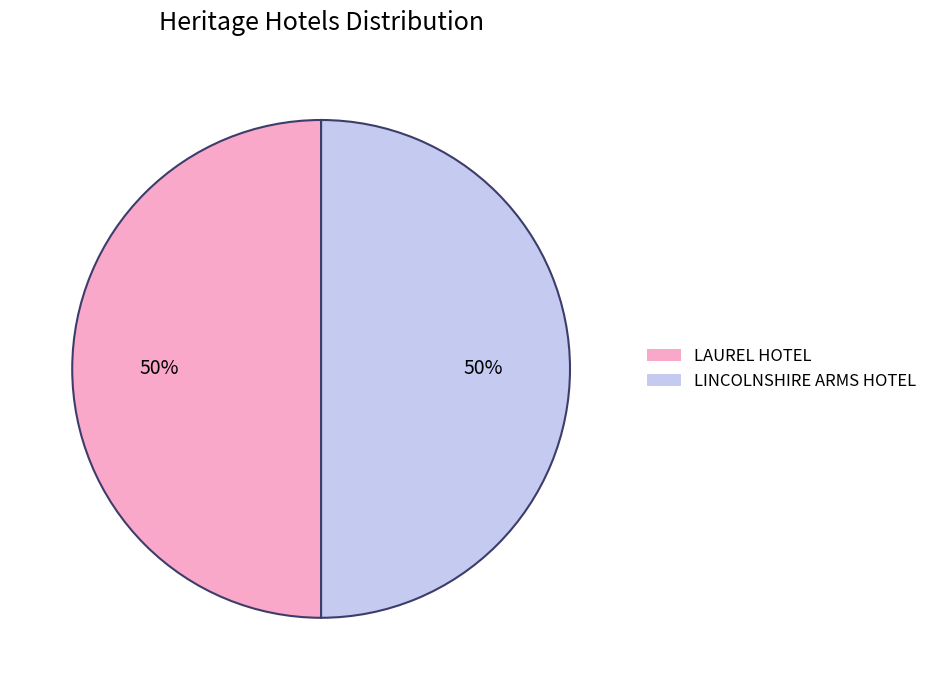

How many slices are in this pie chart?

2